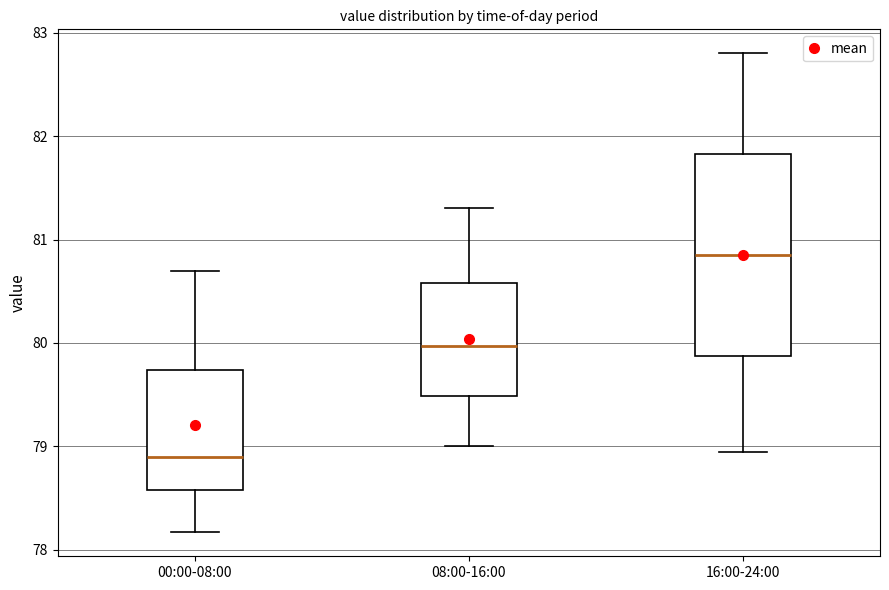

Where does the upper whisker of the box for 00:00-08:00 end on the y-axis? The values are not printed on the chart, so give them approximately, as read against the axis.

80.7